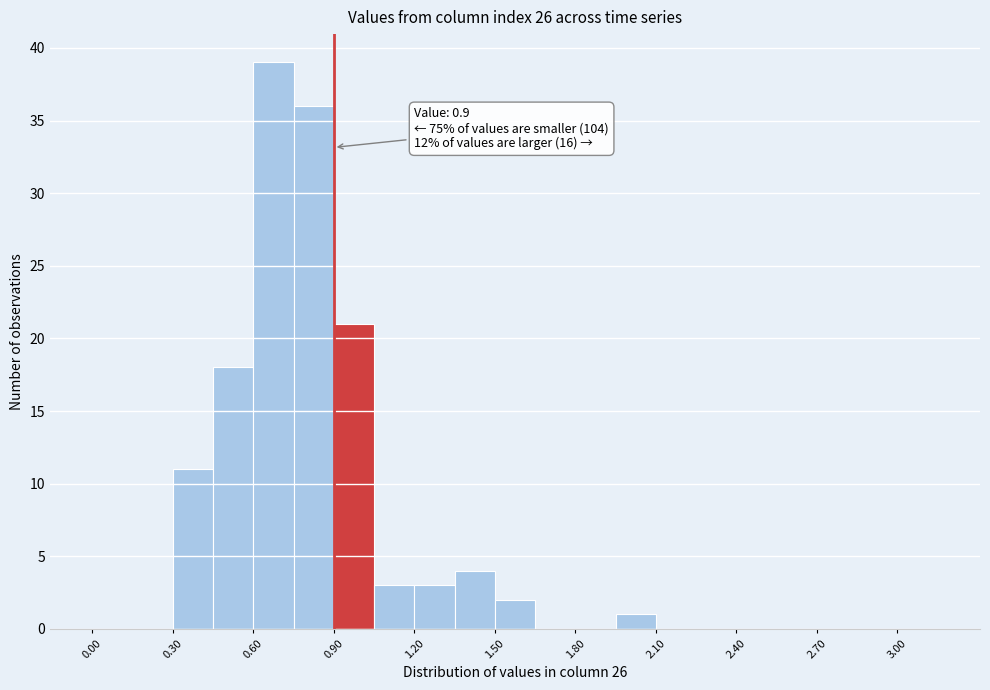

Read against the x-axis, roughly where is the centre of the tallest bar?

0.70